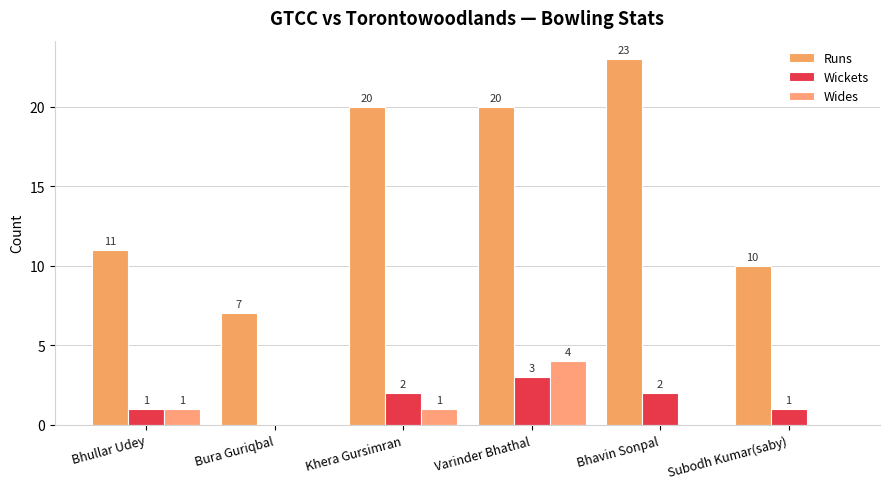

The Runs series shows 33 at Bhavin Sonpal. True or false?

False